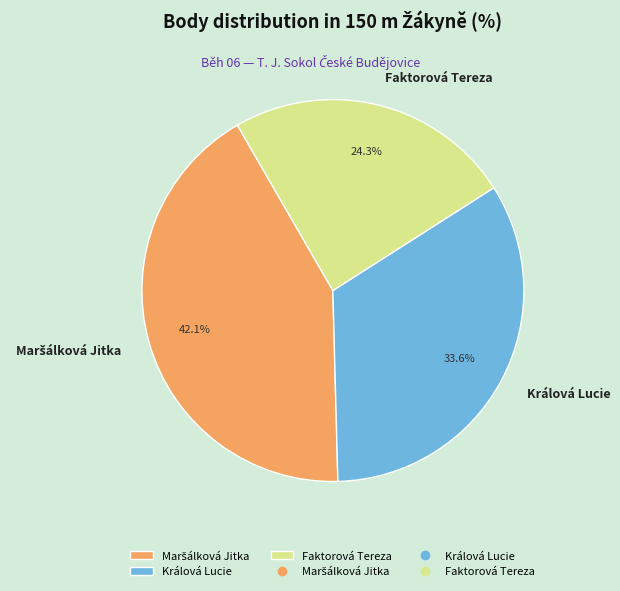

Count the number of slices in the pie.

3